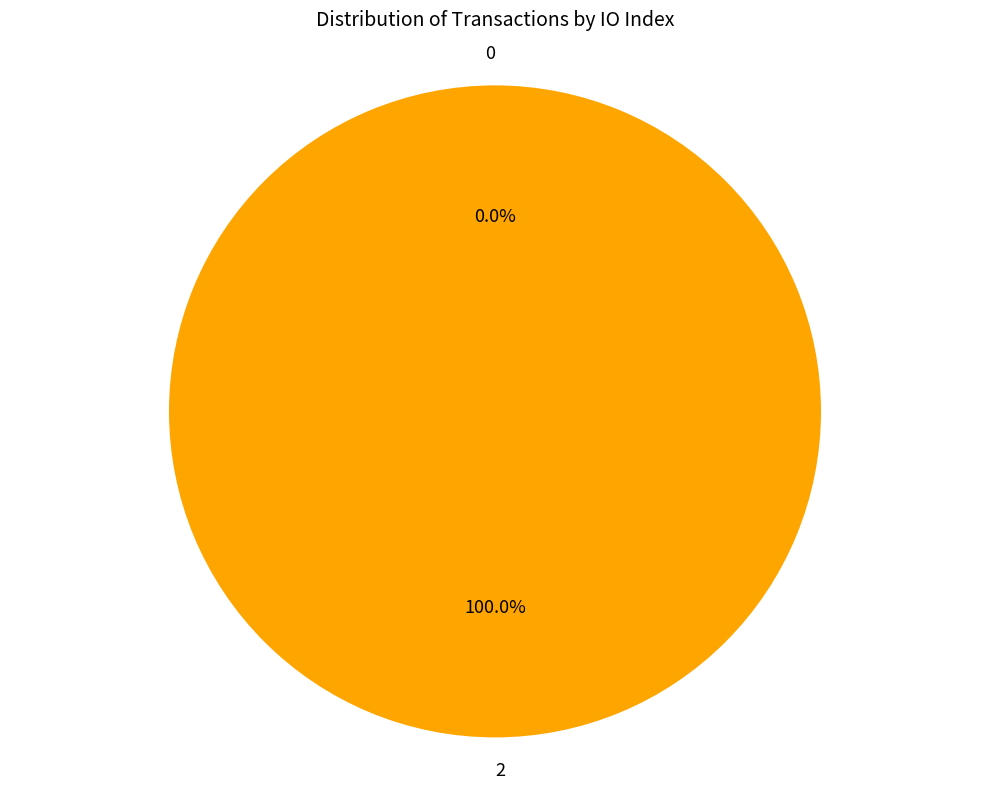

Which slice is the largest?

2